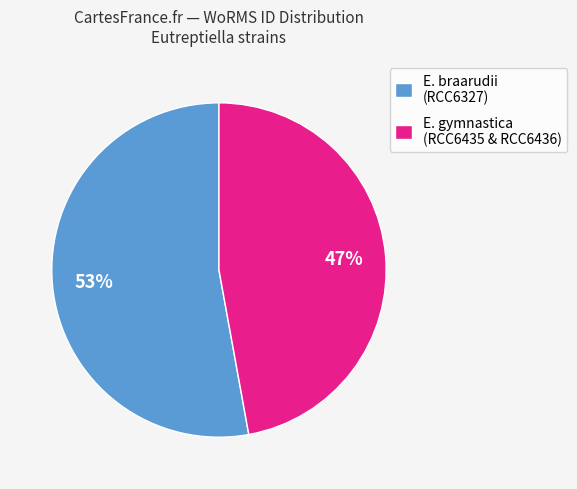

Count the number of slices in the pie.

2